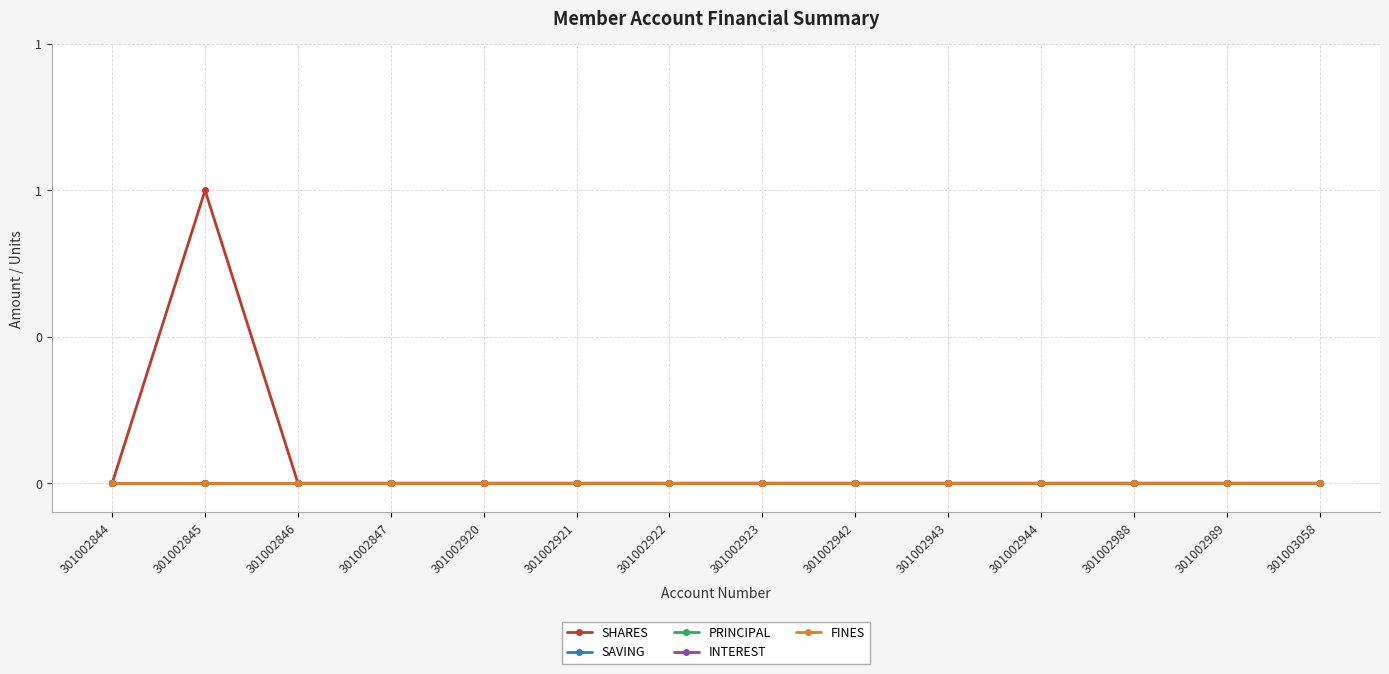

Which category has the highest value in the FINES series?

301002844